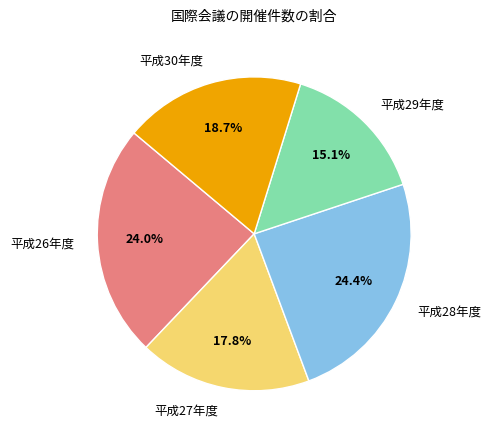

What is the smallest slice in the pie chart?

平成29年度